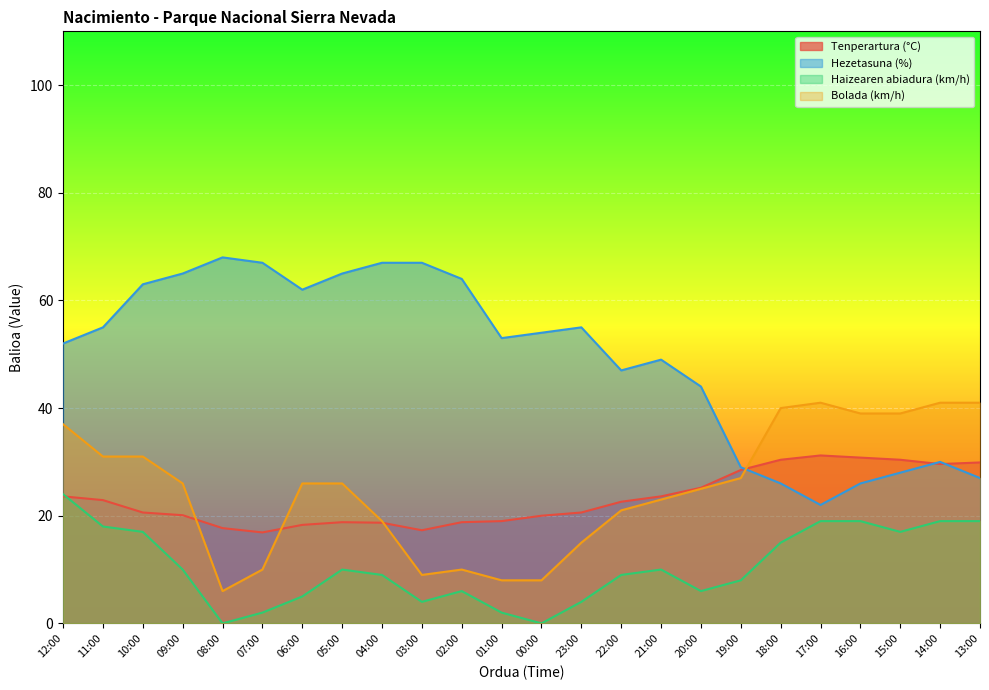

Reading left to right, list all the values displayed in this chart.

Tenperartura (°C): 23.6	22.9	20.6	20.1	17.7	16.9	18.3	18.8	18.7	17.3	18.8	19.0	20.0	20.6	22.6	23.6	25.2	28.5	30.4	31.2	30.8	30.4	29.6	29.9
Hezetasuna (%): 52.0	55.0	63.0	65.0	68.0	67.0	62.0	65.0	67.0	67.0	64.0	53.0	54.0	55.0	47.0	49.0	44.0	29.0	26.0	22.0	26.0	28.0	30.0	27.0
Haizearen abiadura (km/h): 24.0	18.0	17.0	10.0	0.0	2.0	5.0	10.0	9.0	4.0	6.0	2.0	0.0	4.0	9.0	10.0	6.0	8.0	15.0	19.0	19.0	17.0	19.0	19.0
Bolada (km/h): 37.0	31.0	31.0	26.0	6.0	10.0	26.0	26.0	19.0	9.0	10.0	8.0	8.0	15.0	21.0	23.0	25.0	27.0	40.0	41.0	39.0	39.0	41.0	41.0